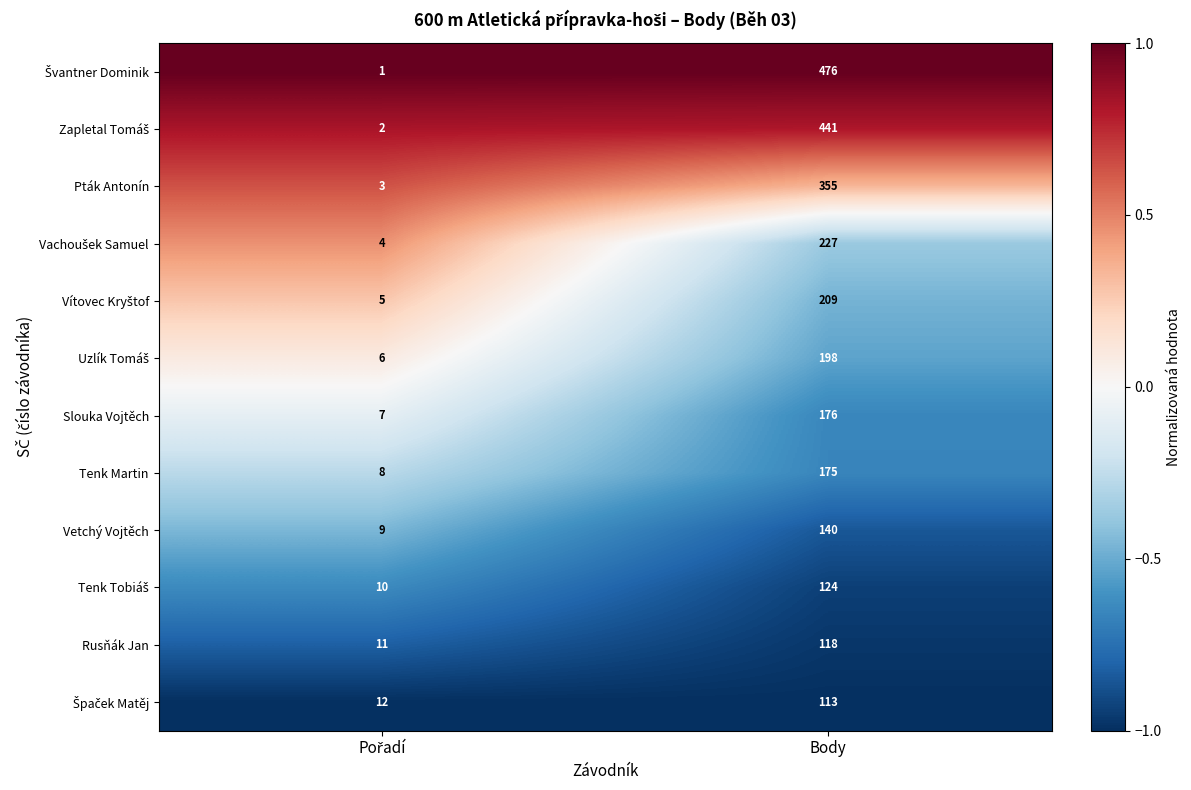

What is the difference between the highest and lowest values at Body?

363